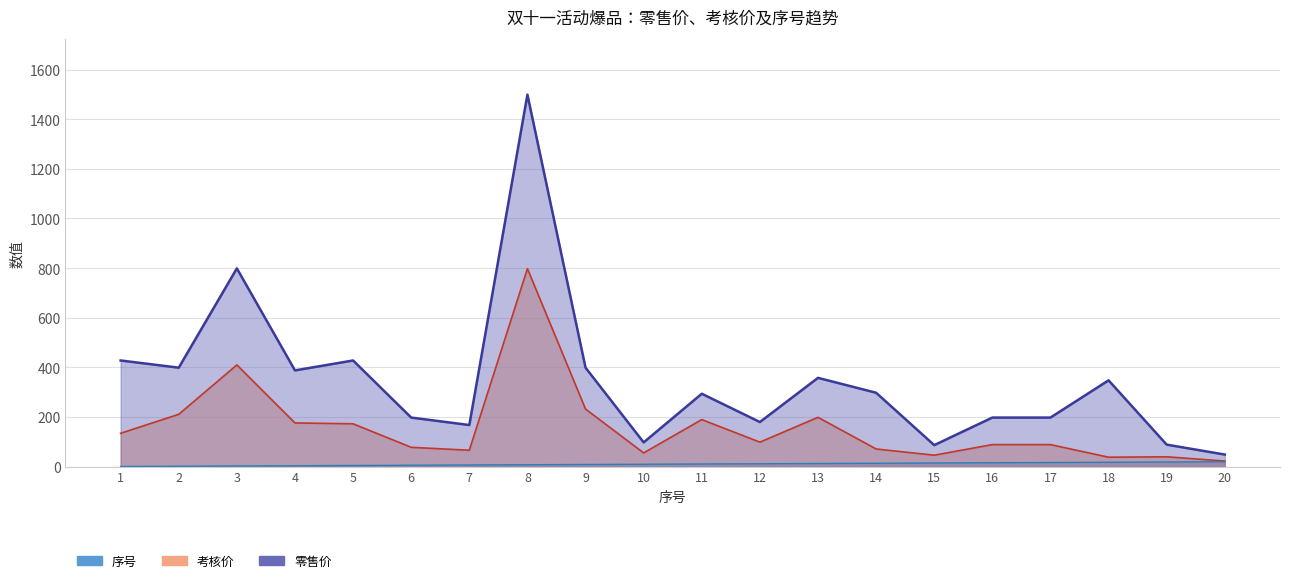

Reading right to left, list all the values displayed in this chart.

零售价: 20=49.0	19=89.0	18=348.0	17=198.0	16=198.0	15=87.0	14=298.0	13=358.0	12=180.0	11=294.0	10=98.0	9=399.0	8=1499.0	7=168.0	6=198.0	5=428.0	4=388.0	3=799.0	2=399.0	1=428.0
考核价: 20=22.8	19=40.0	18=38.4	17=89.1	16=89.1	15=46.4	14=71.5	13=199.0	12=99.0	11=189.9	10=55.6	9=232.3	8=797.9	7=66.4	6=78.2	5=172.9	4=176.3	3=410.0	2=211.1	1=134.7
序号: 20=20.0	19=19.0	18=18.0	17=17.0	16=16.0	15=15.0	14=14.0	13=13.0	12=12.0	11=11.0	10=10.0	9=9.0	8=8.0	7=7.0	6=6.0	5=5.0	4=4.0	3=3.0	2=2.0	1=1.0